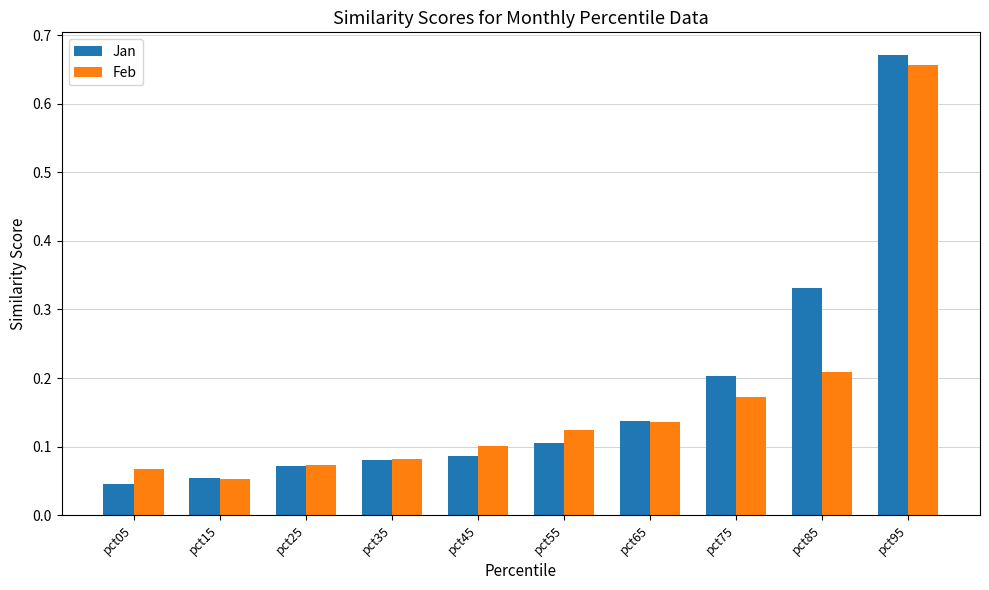

Which category has the highest value in the Feb series?

pct95